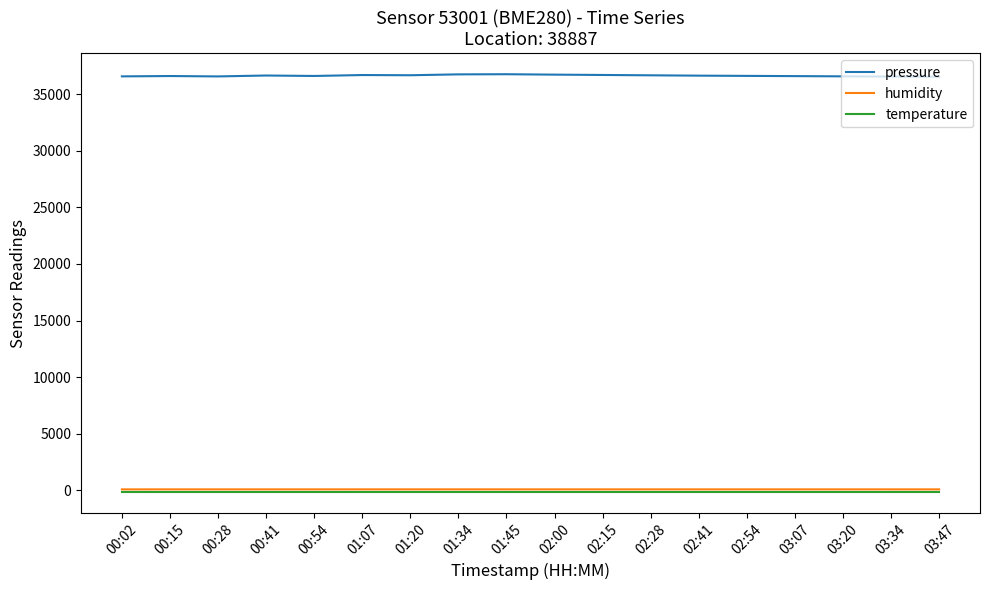

The value of pressure at 02:28 is 62320.1. True or false?

False